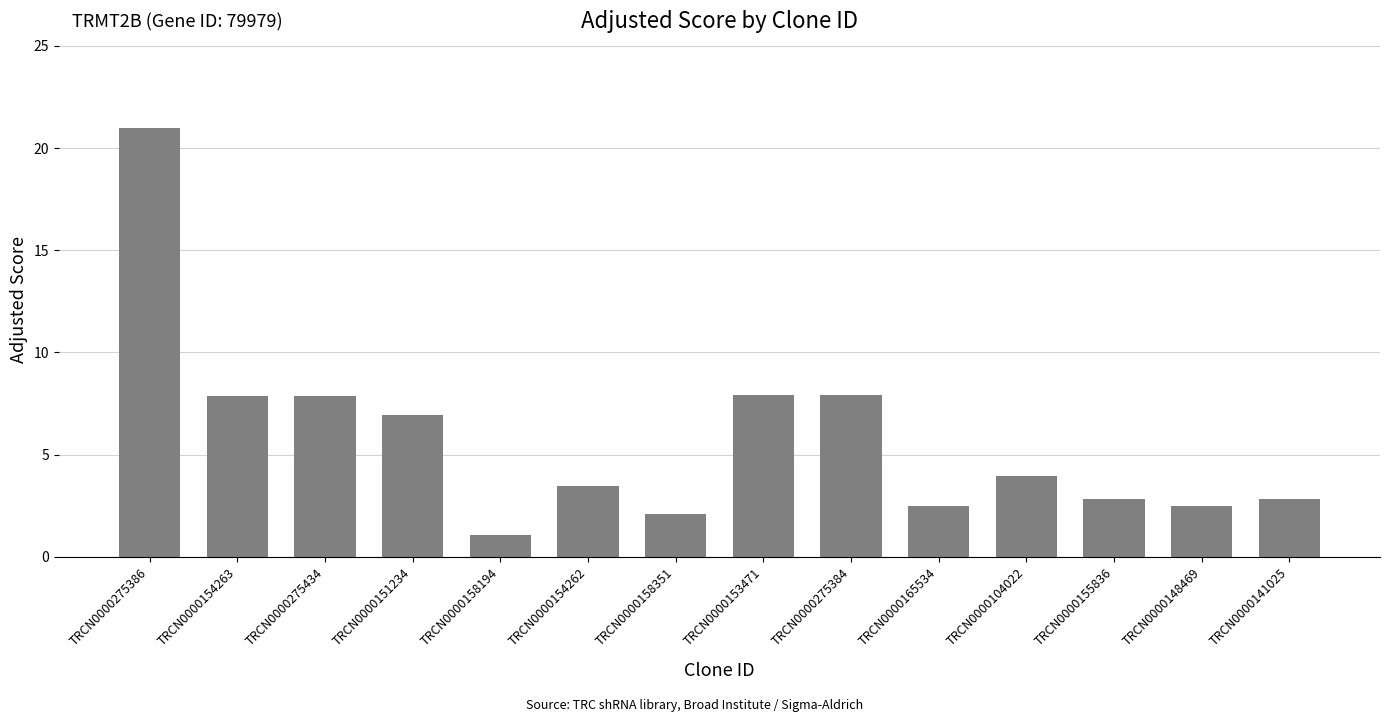

What is the sum of all values?

80.6